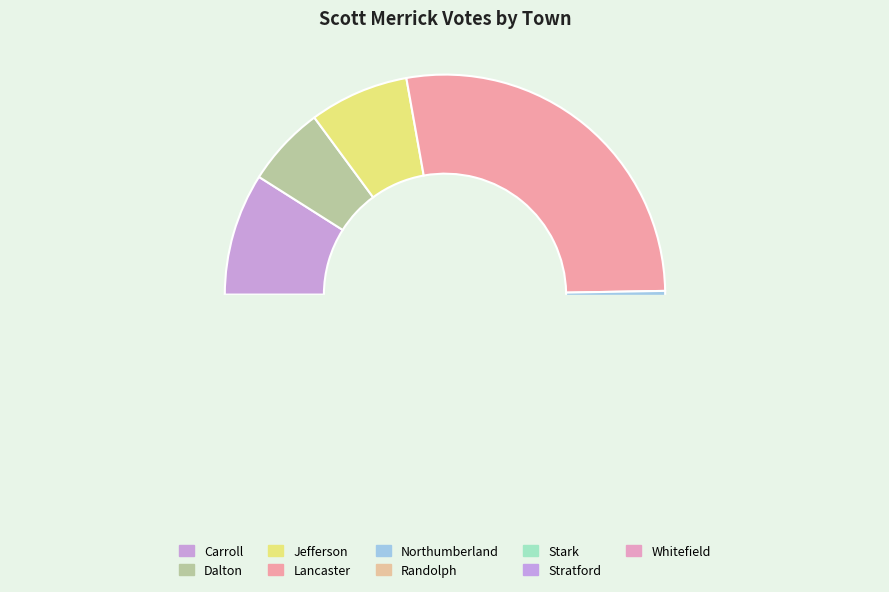

Which category has the smallest portion of the pie?

Stratford